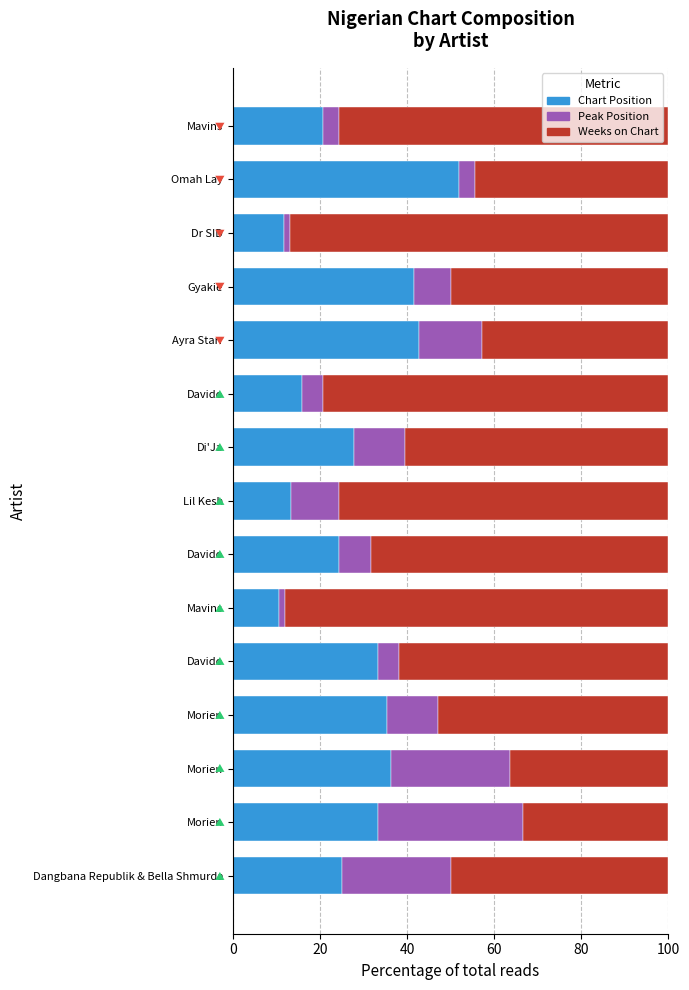

How many data points in Chart Position are less than 27?

7